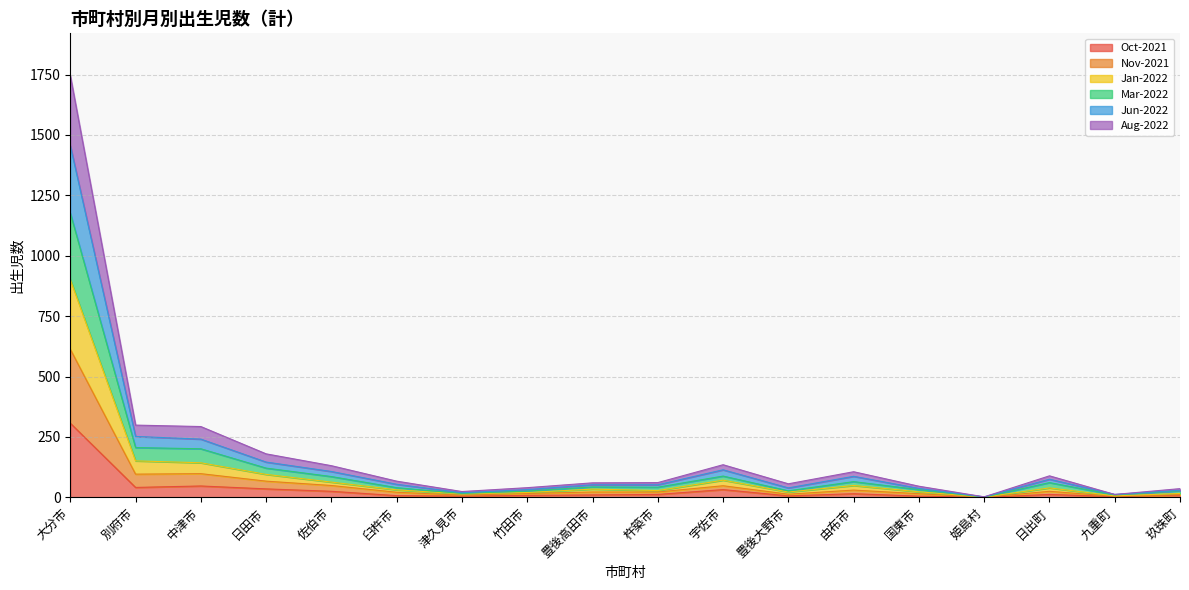

At which label does Oct-2021 reach its peak?

大分市